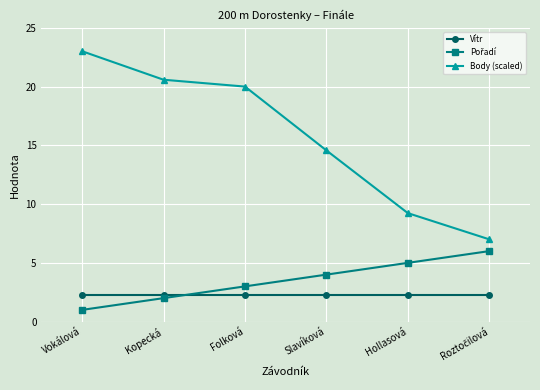

What is the maximum value shown in the chart?

23.0